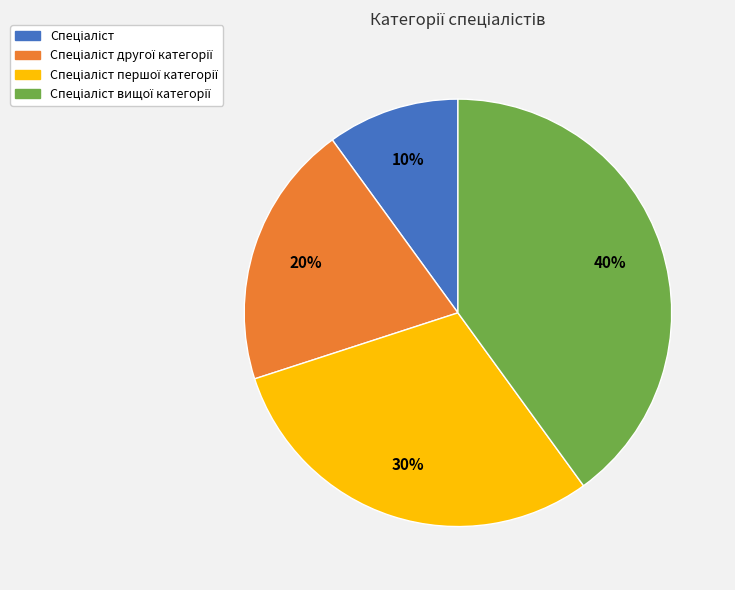

To the nearest percent, what is the average slice percentage?

25%